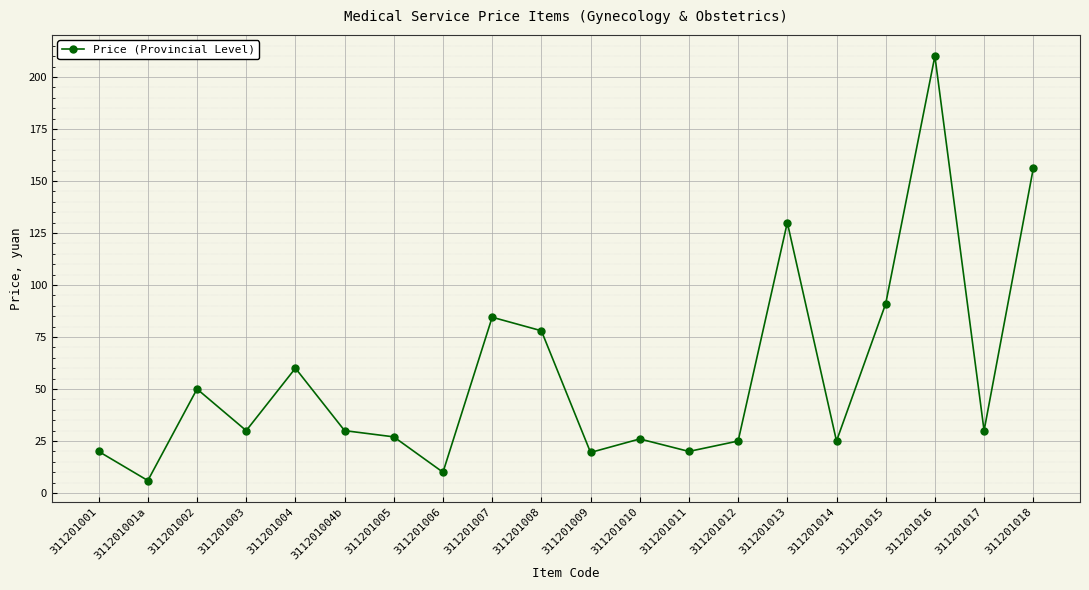

Where is the data nearest to the value 108?

311201015